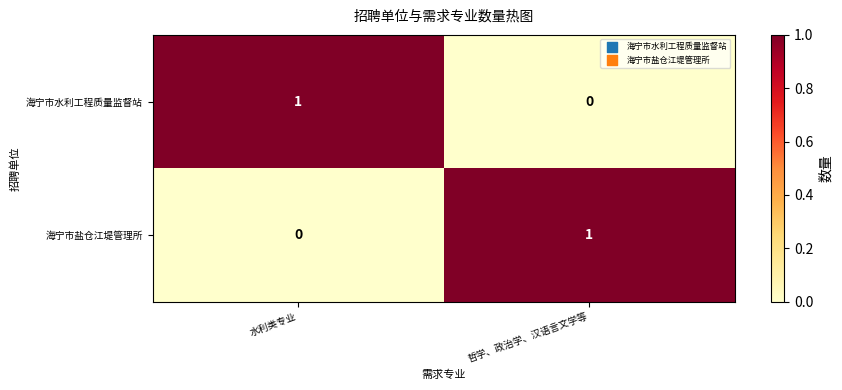

The 海宁市水利工程质量监督站 series shows 0 at 哲学、政治学、汉语言文学等. True or false?

True